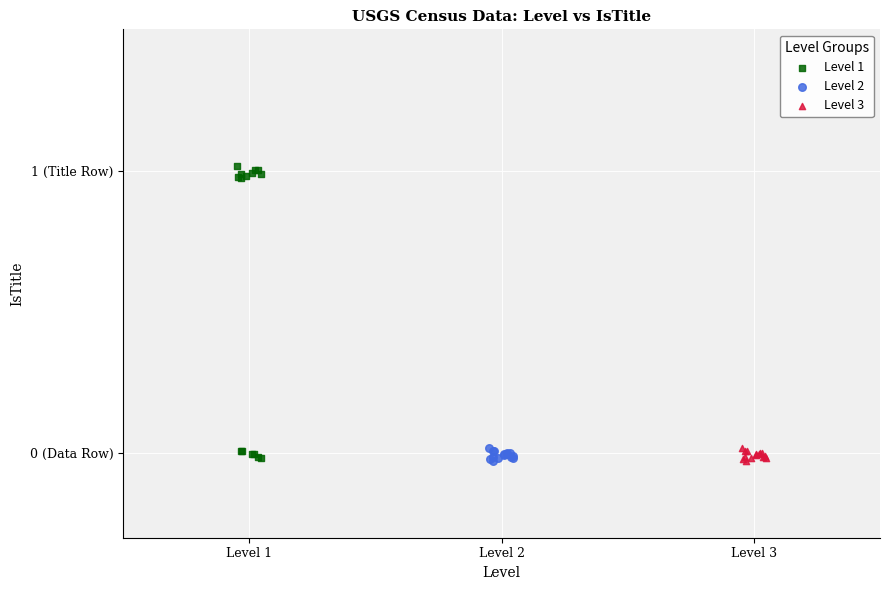

Which series has the widest spread of Y values?

Level 1